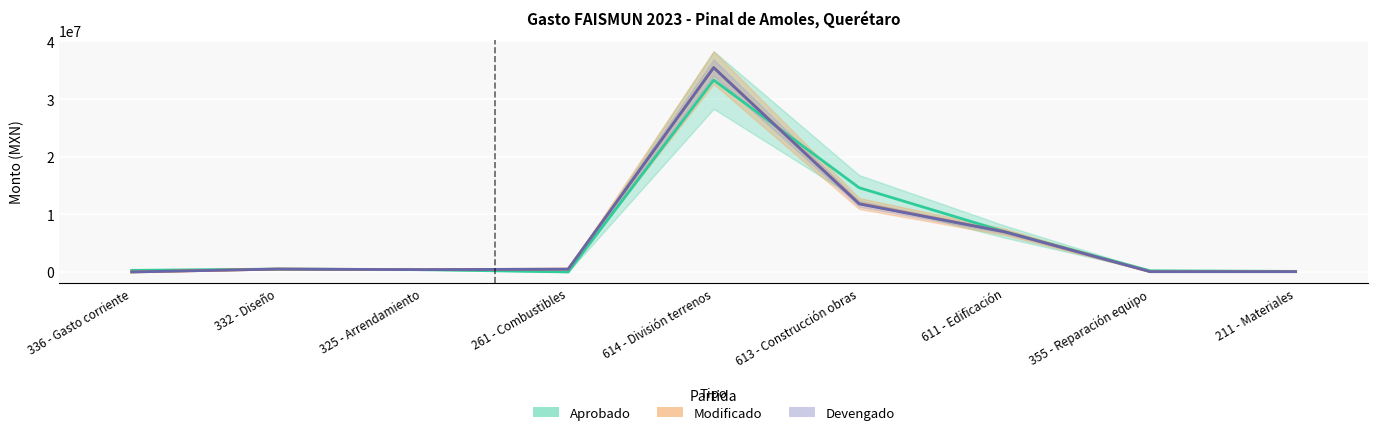

What is the average value of the Modificado series?

6199540.3